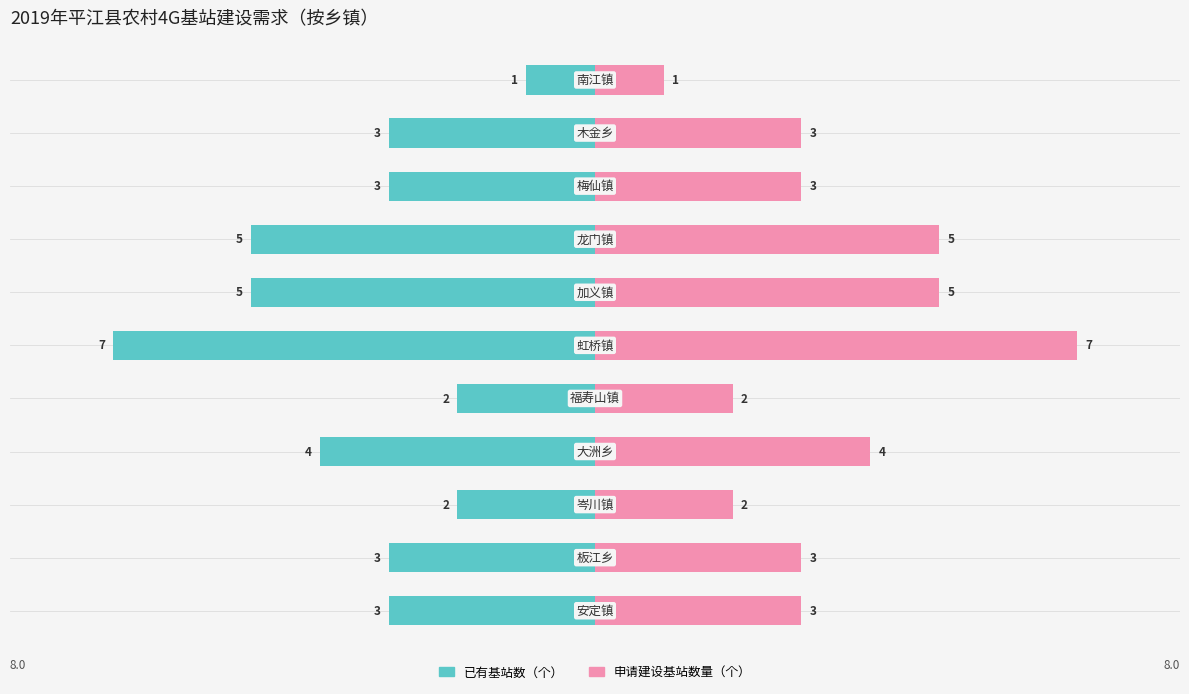

How many data points in 已有基站数（个） are less than -3?

4